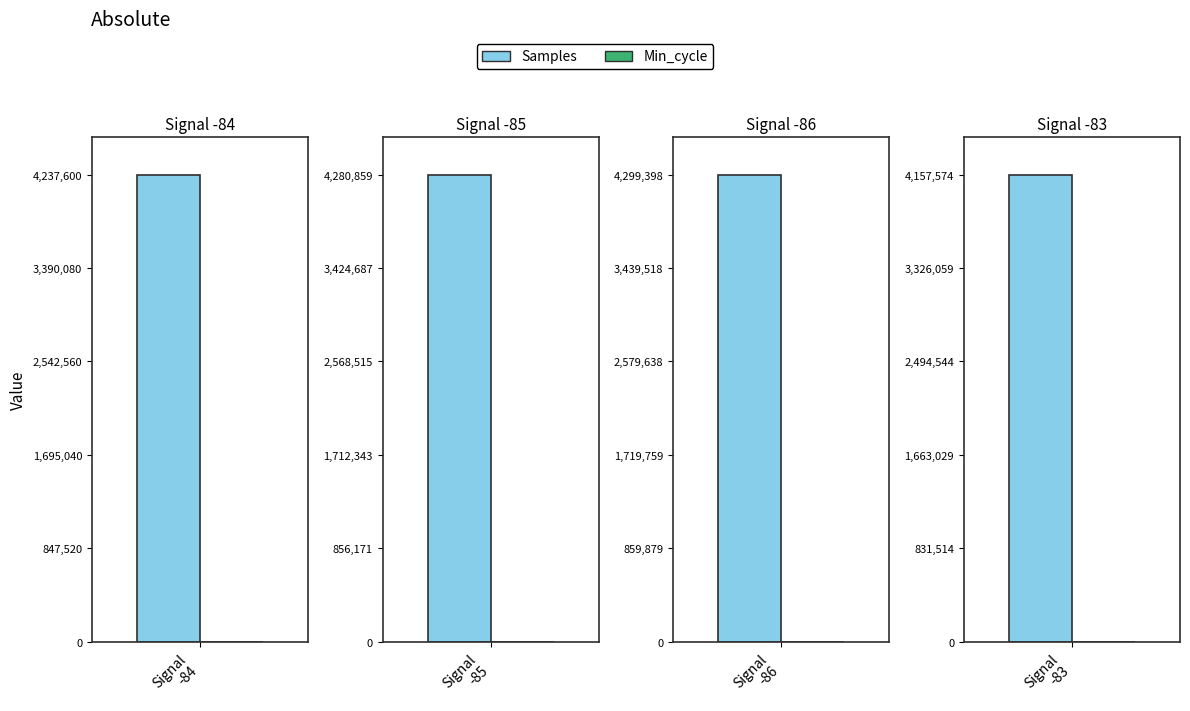

Where does the Min_cycle series first go above 82?

-84